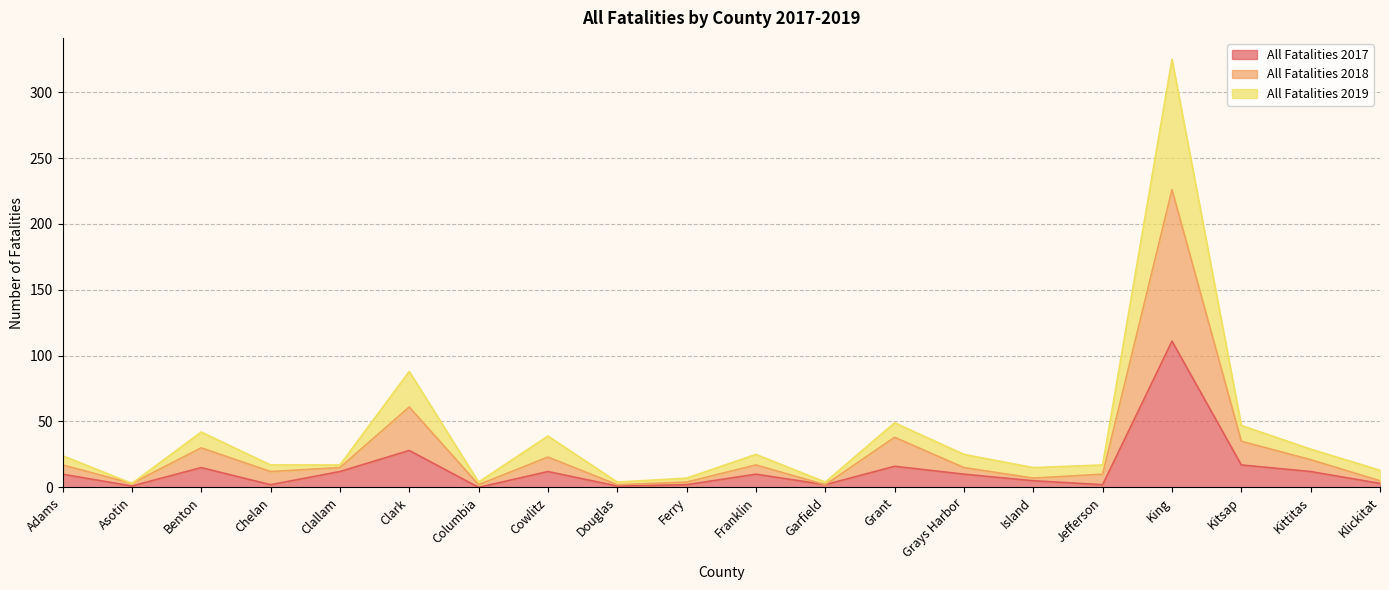

Reading left to right, list all the values displayed in this chart.

All Fatalities 2017: Adams=10	Asotin=1	Benton=15	Chelan=2	Clallam=12	Clark=28	Columbia=0	Cowlitz=12	Douglas=1	Ferry=2	Franklin=10	Garfield=2	Grant=16	Grays Harbor=10	Island=5	Jefferson=2	King=111	Kitsap=17	Kittitas=12	Klickitat=3
All Fatalities 2018: Adams=17	Asotin=3	Benton=30	Chelan=12	Clallam=15	Clark=61	Columbia=2	Cowlitz=23	Douglas=2	Ferry=4	Franklin=17	Garfield=2	Grant=38	Grays Harbor=15	Island=7	Jefferson=10	King=226	Kitsap=35	Kittitas=21	Klickitat=5
All Fatalities 2019: Adams=24	Asotin=3	Benton=42	Chelan=17	Clallam=17	Clark=88	Columbia=4	Cowlitz=39	Douglas=4	Ferry=7	Franklin=25	Garfield=4	Grant=49	Grays Harbor=25	Island=15	Jefferson=17	King=325	Kitsap=47	Kittitas=29	Klickitat=13